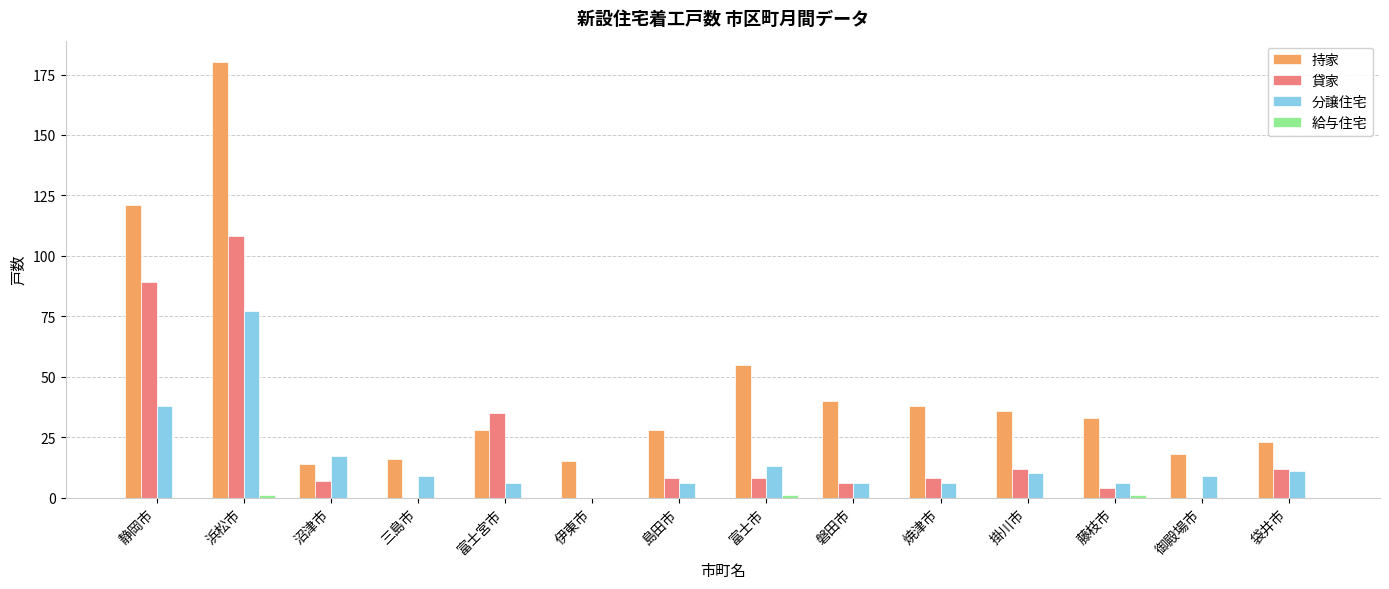

Which series has the largest total across all categories?

持家